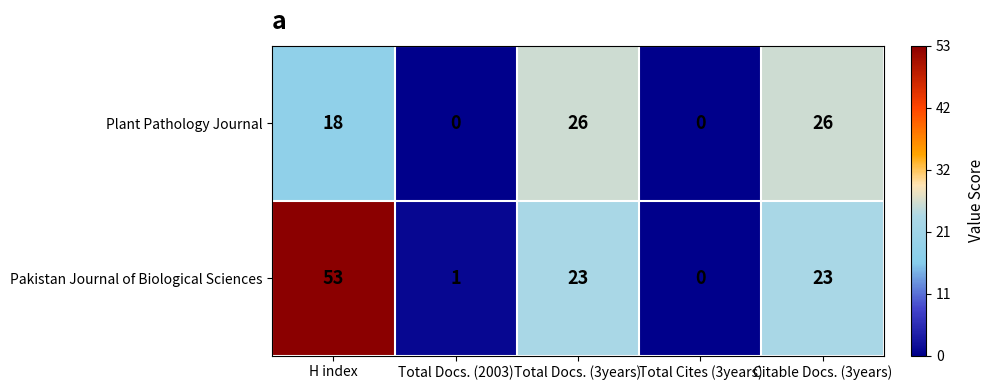

What is the sum of the Plant Pathology Journal values at Total Docs. (3years) and Total Docs. (2003)?

26